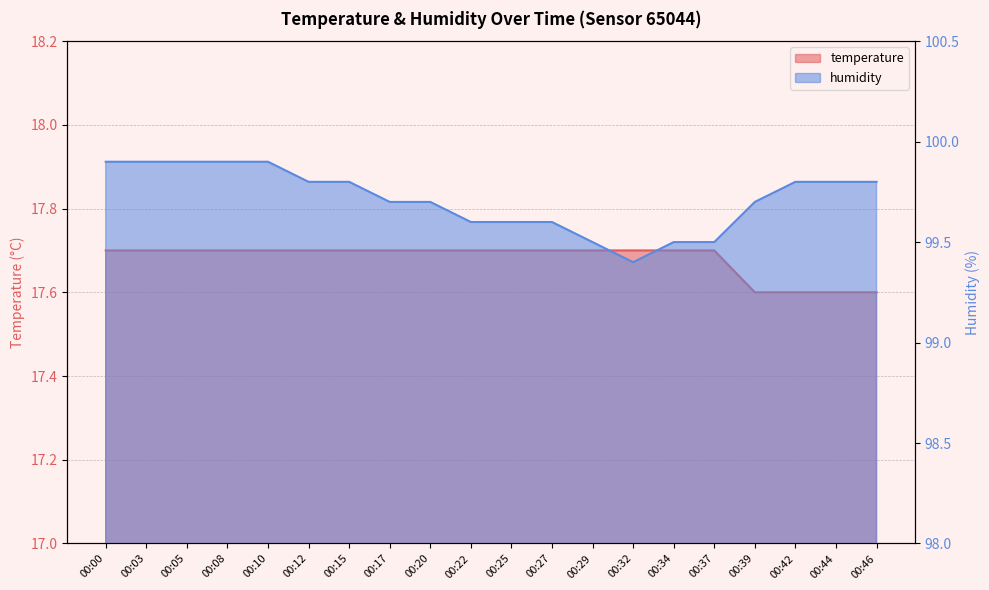

What is the value of the temperature point at the 7th from the left?

17.7